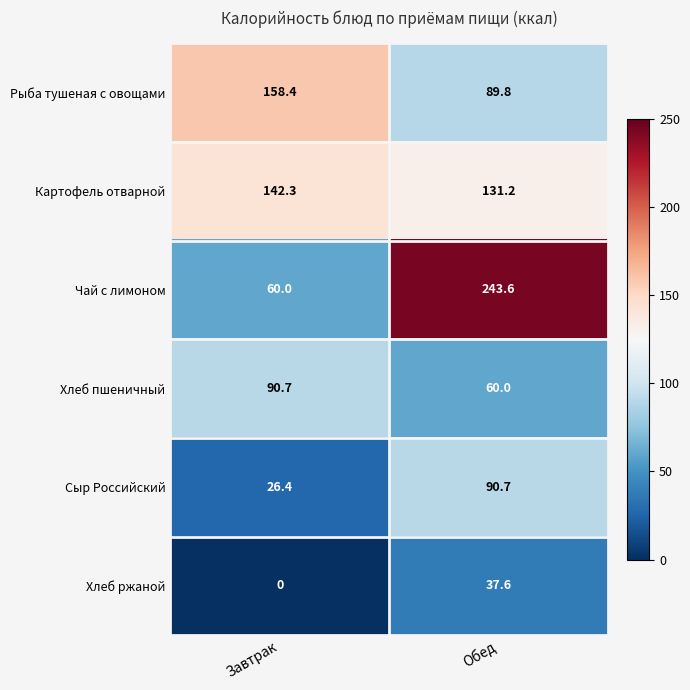

What is the total value across all series at Завтрак?

477.8